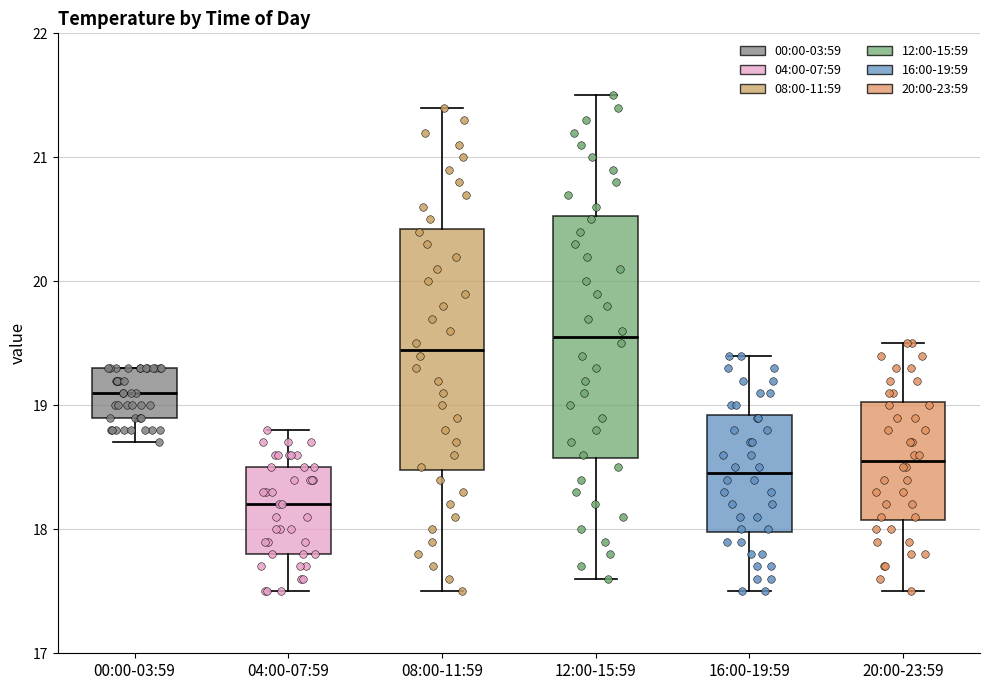

Reading left to right, read every box against the y-axis: the position of its median line, the range the box covers, and the ends of its whiskers. The values are not printed on the chart, so give them approximately, as read against the axis.

00:00-03:59: median 19.1, box 18.9 to 19.3, whiskers 18.7 to 19.3
04:00-07:59: median 18.2, box 17.8 to 18.5, whiskers 17.5 to 18.8
08:00-11:59: median 19.5, box 18.5 to 20.4, whiskers 17.5 to 21.4
12:00-15:59: median 19.6, box 18.6 to 20.5, whiskers 17.6 to 21.5
16:00-19:59: median 18.5, box 18.0 to 18.9, whiskers 17.5 to 19.4
20:00-23:59: median 18.6, box 18.1 to 19.0, whiskers 17.5 to 19.5